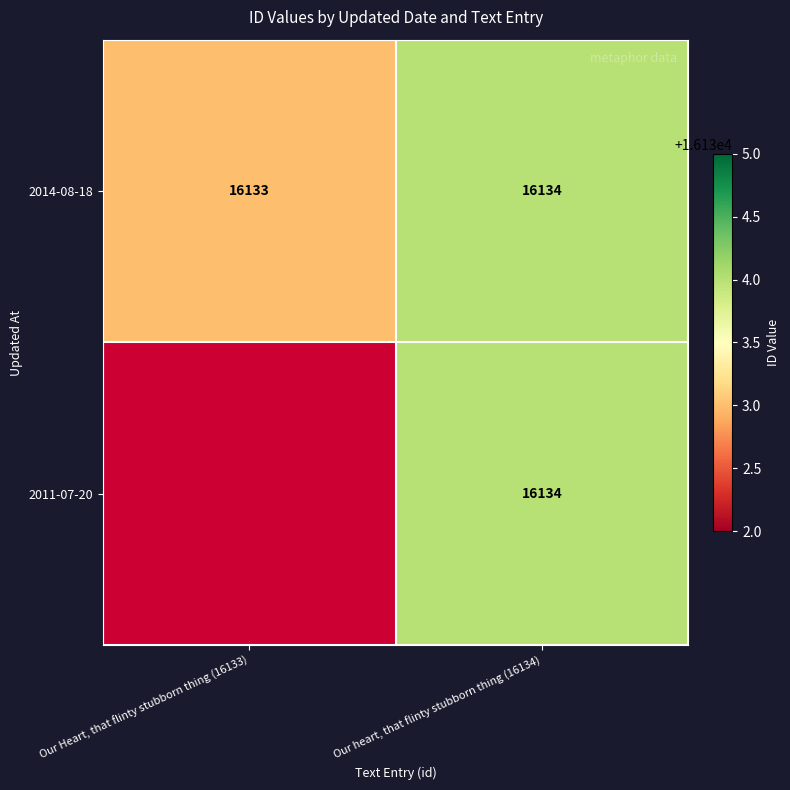

Is it true that 2011-07-20 equals 25837.0 at Our heart, that flinty stubborn thing (16134)?

False